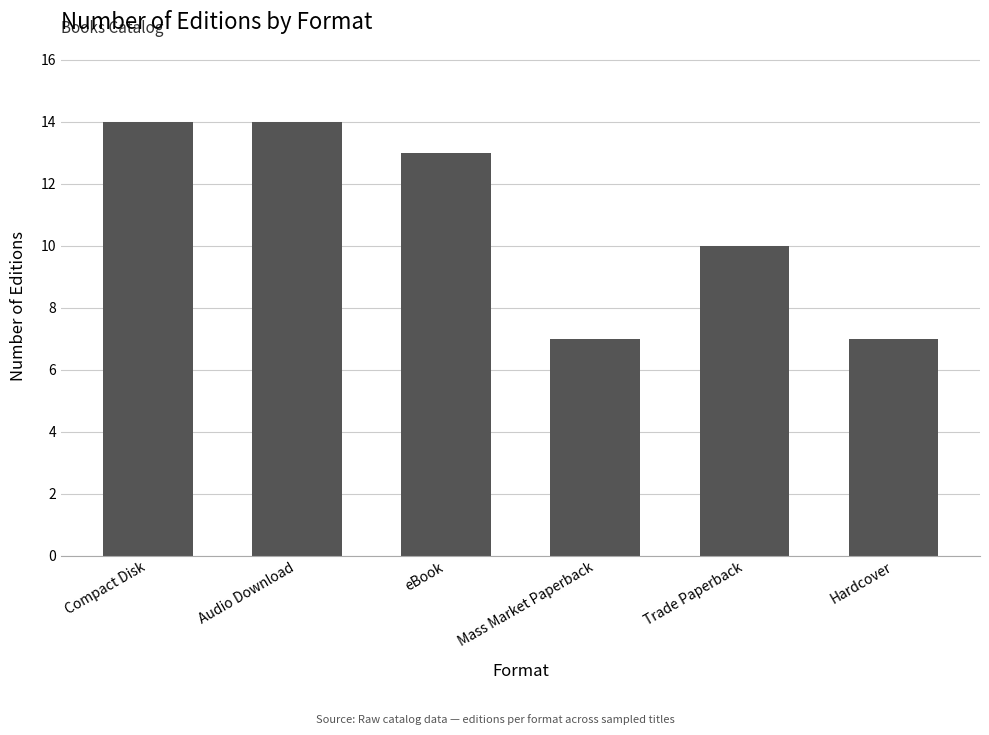

Which has a higher value, eBook or Mass Market Paperback?

eBook